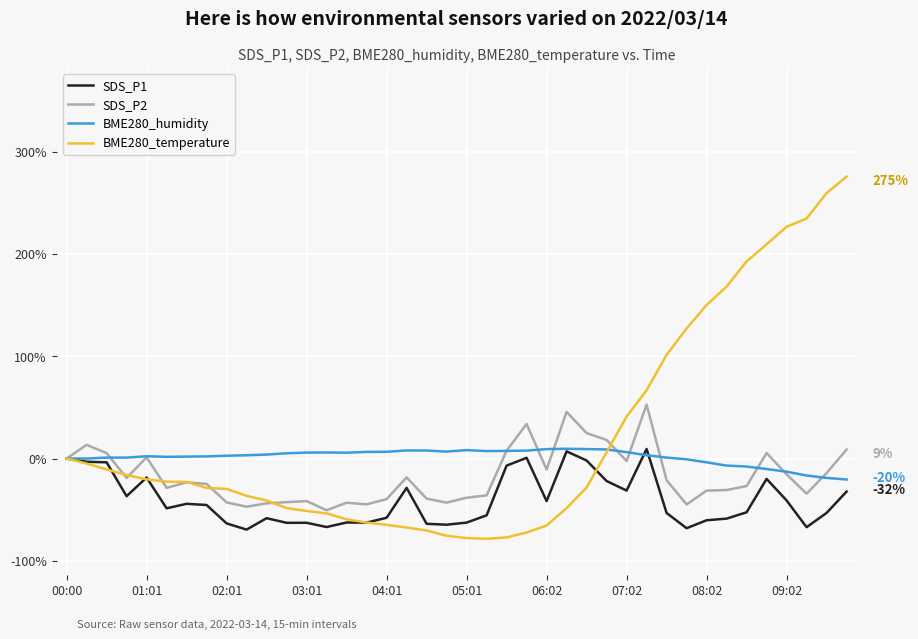

List the series in order of their overall mean, highest first.

BME280_temperature, BME280_humidity, SDS_P2, SDS_P1